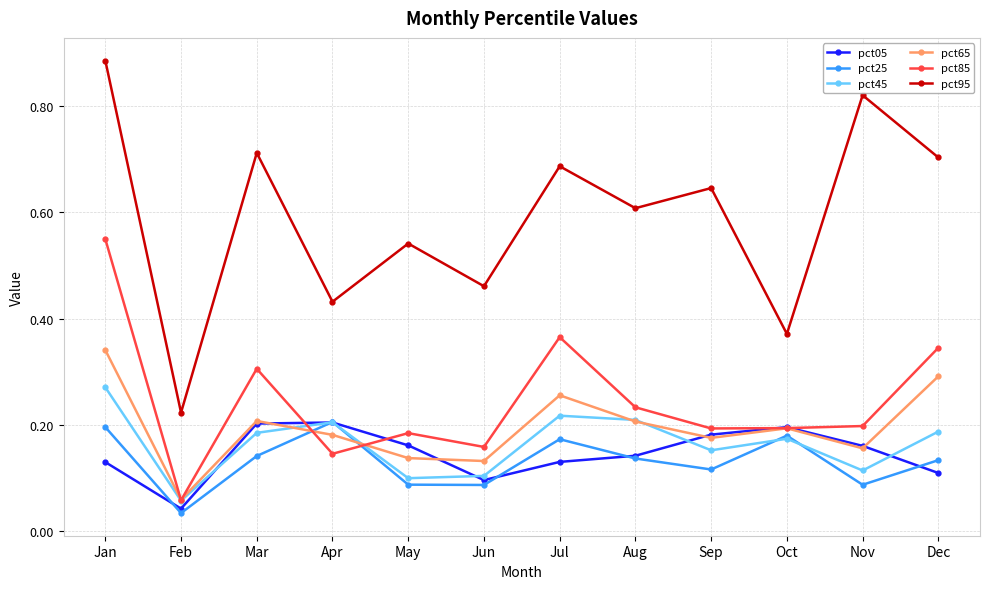

Which series has the widest spread of values?

pct95